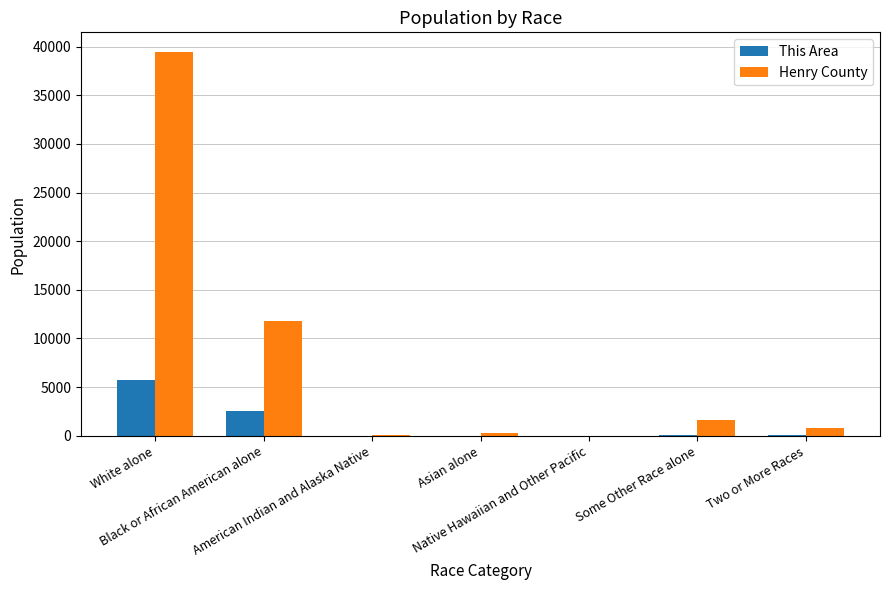

How many categories are shown in the chart?

7